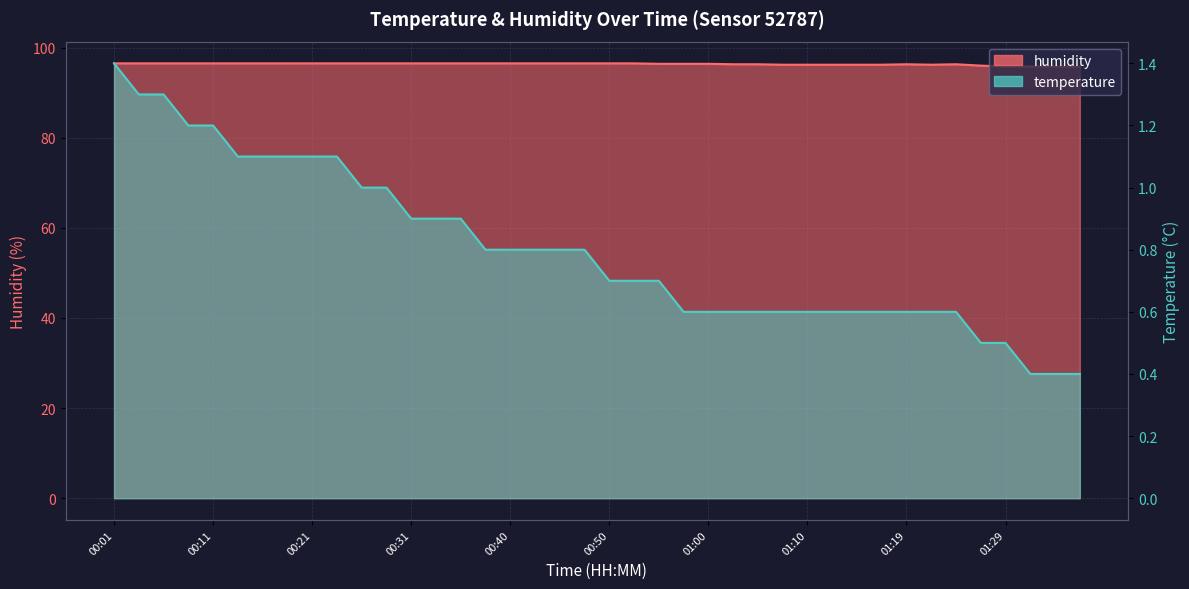

True or false: humidity and temperature cross at least once.

False